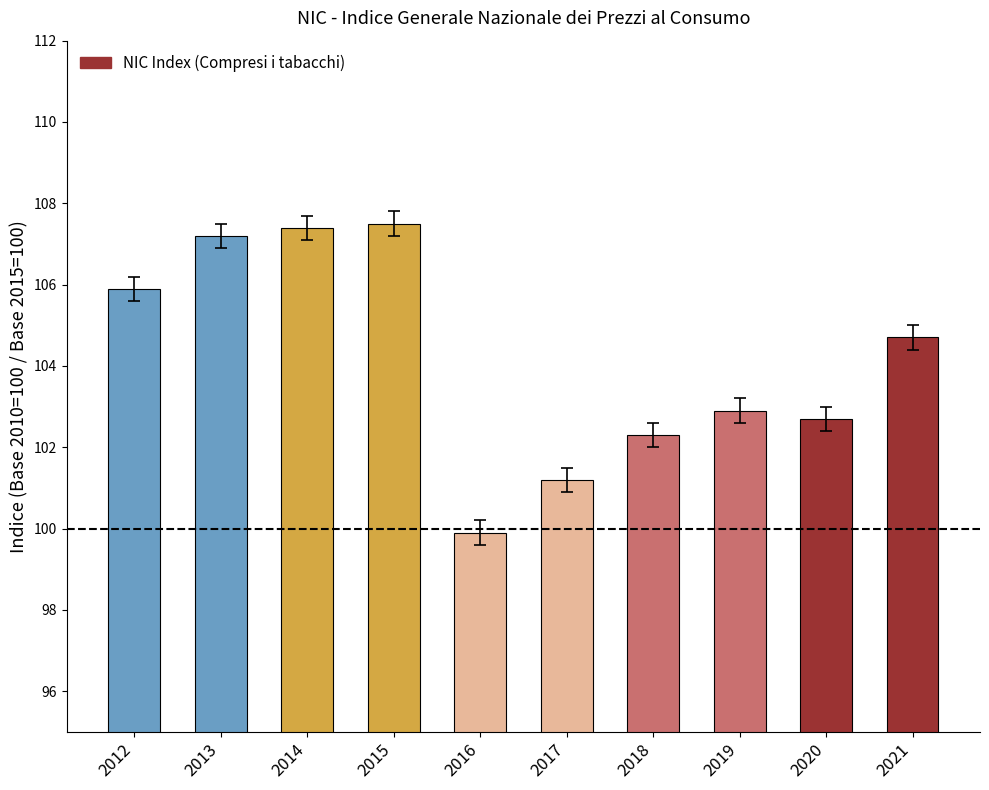

The value at 2017 is 101.2. True or false?

True